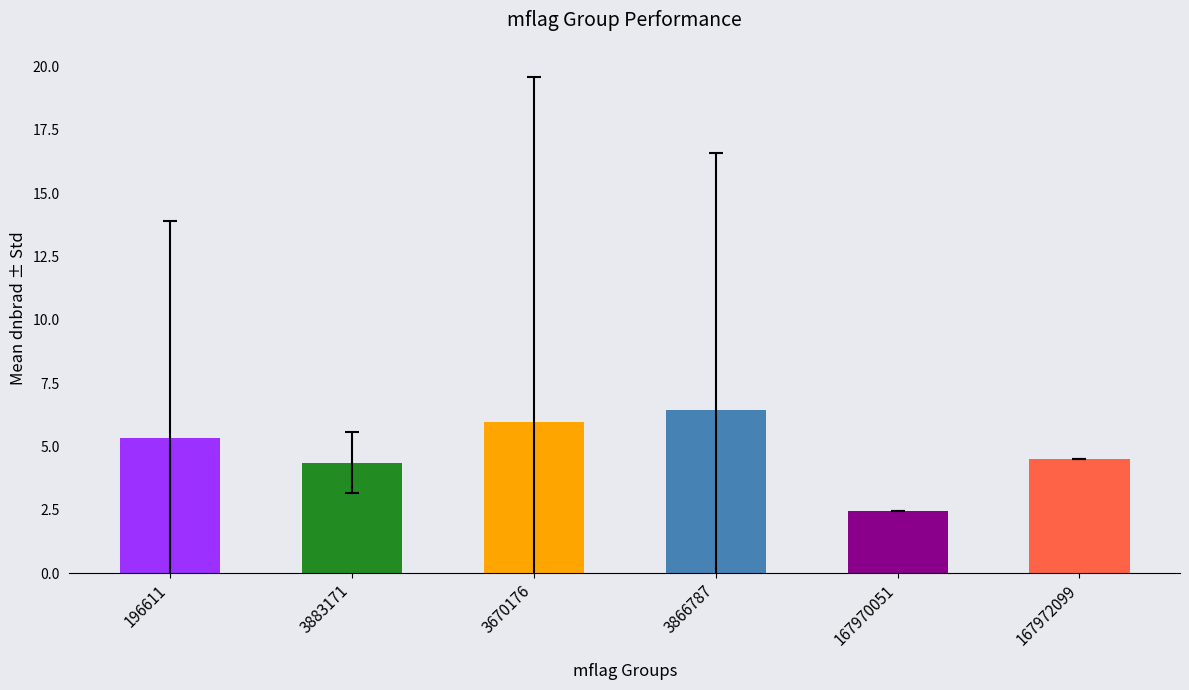

The value at 167972099 is 6.3. True or false?

False